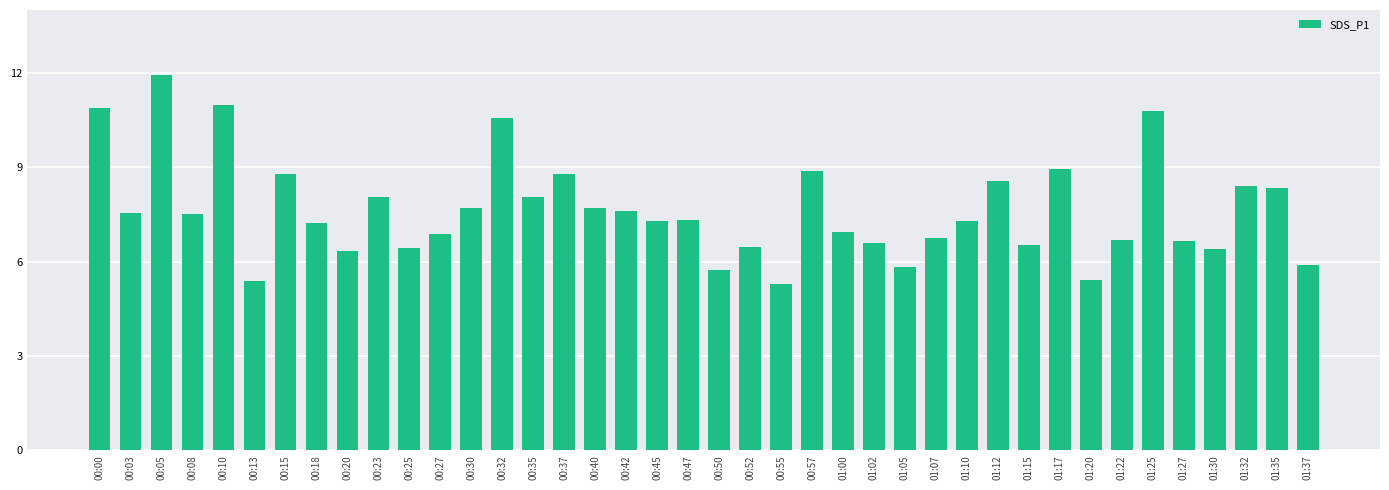

Between 00:13 and 01:30, which is larger?

01:30